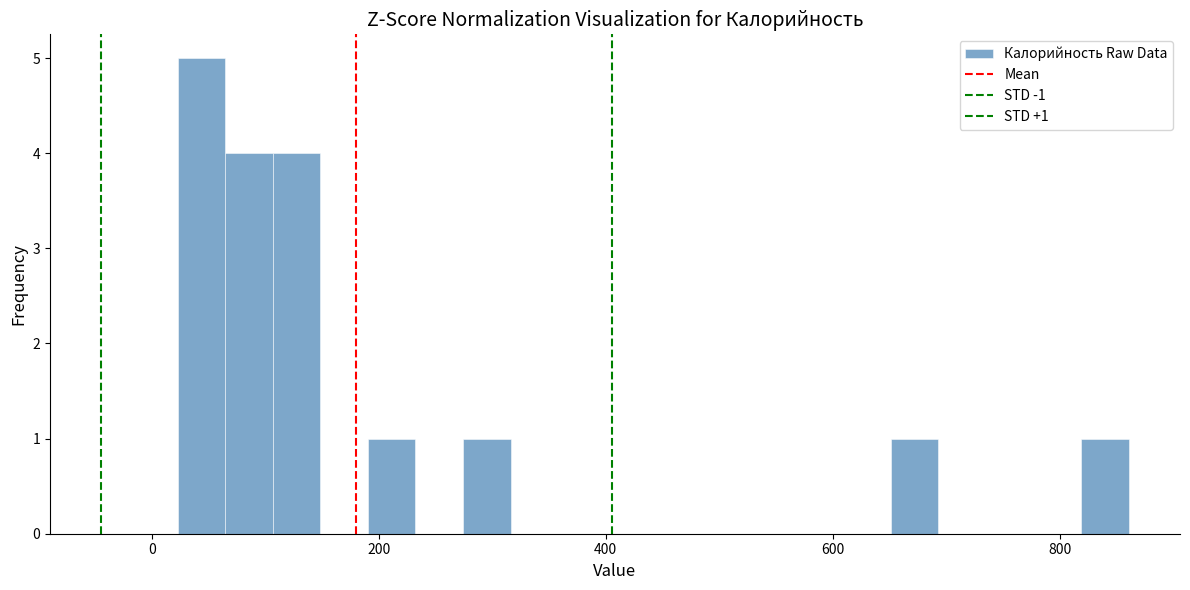

Read against the x-axis, roughly where is the centre of the tallest bar?

40